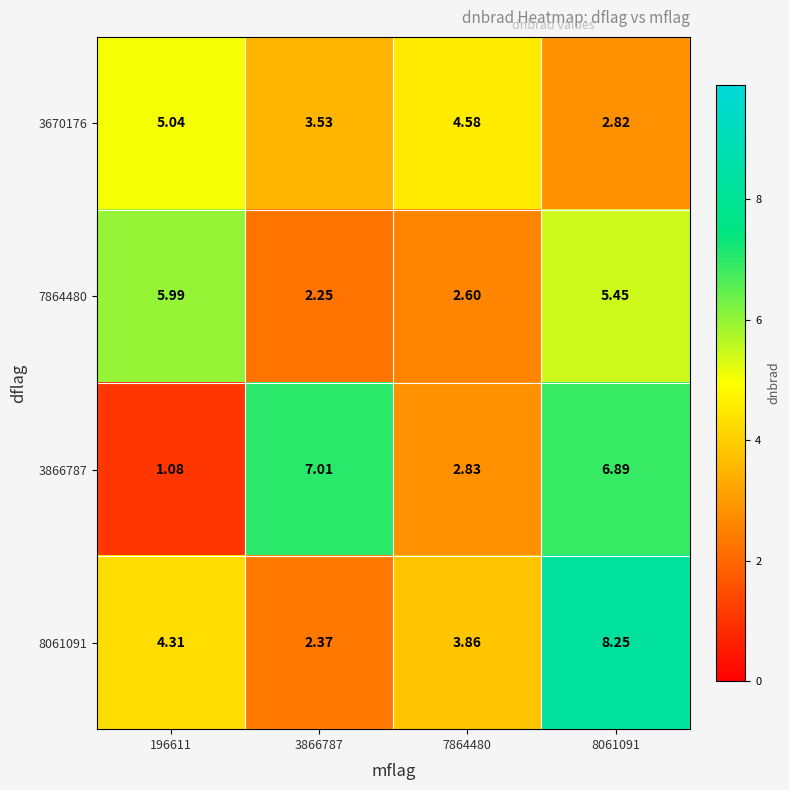

Which series has the largest range (max minus min)?

3866787